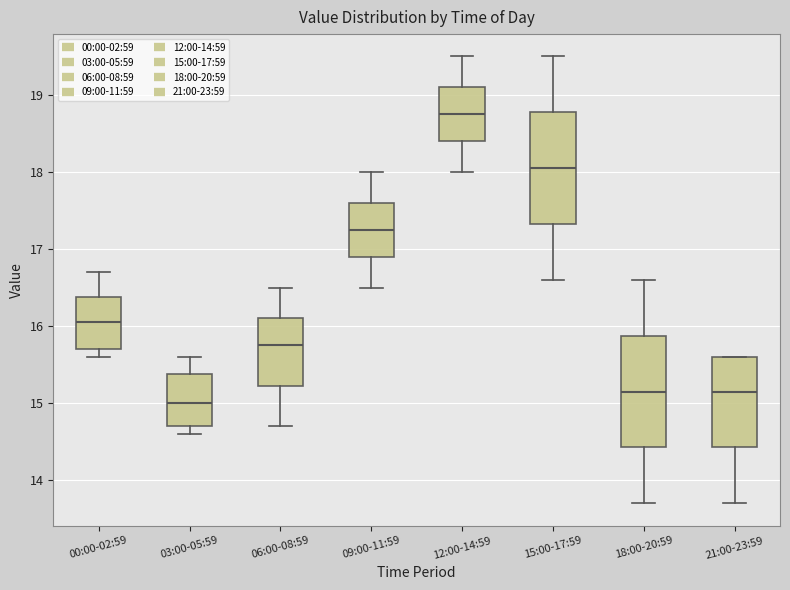

Reading left to right, transcribe this box plot: for each box, give where its median line is, the range the box spans, and where its two whiskers end, as read against the y-axis. The values are not printed on the chart, so give them approximately, as read against the axis.

00:00-02:59: median 16.1, box 15.7 to 16.4, whiskers 15.6 to 16.7
03:00-05:59: median 15.0, box 14.7 to 15.4, whiskers 14.6 to 15.6
06:00-08:59: median 15.8, box 15.2 to 16.1, whiskers 14.7 to 16.5
09:00-11:59: median 17.3, box 16.9 to 17.6, whiskers 16.5 to 18.0
12:00-14:59: median 18.8, box 18.4 to 19.1, whiskers 18.0 to 19.5
15:00-17:59: median 18.1, box 17.3 to 18.8, whiskers 16.6 to 19.5
18:00-20:59: median 15.2, box 14.4 to 15.9, whiskers 13.7 to 16.6
21:00-23:59: median 15.2, box 14.4 to 15.6, whiskers 13.7 to 15.6